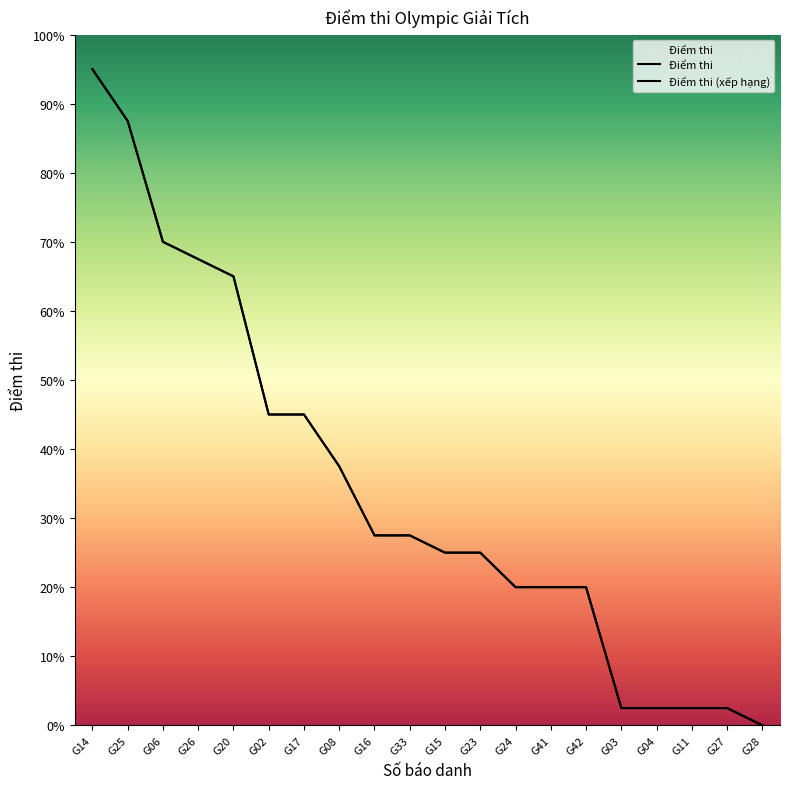

True or false: the data has more than 2 interior local peaks.

False